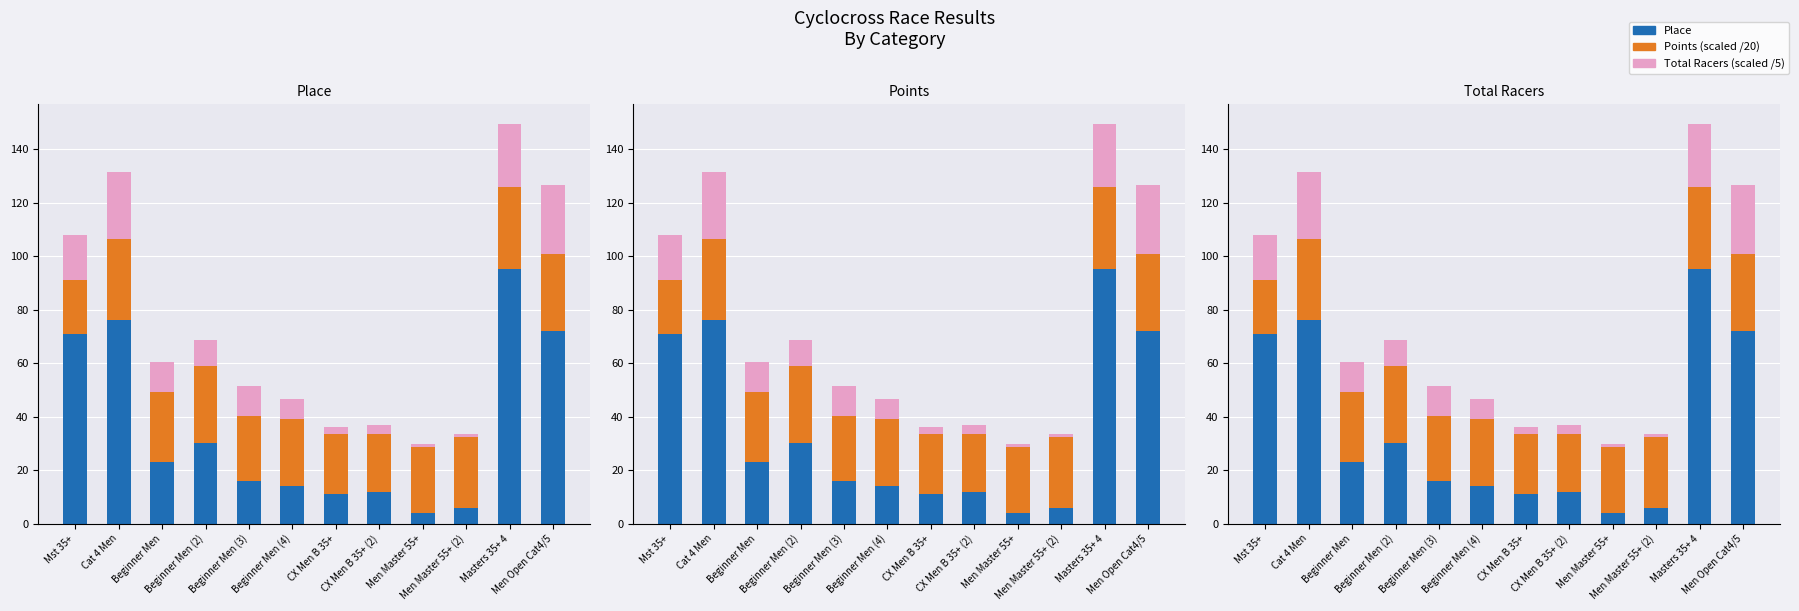

List the series in order of their peak value, highest first.

Place, Points (scaled), Total Racers (scaled)